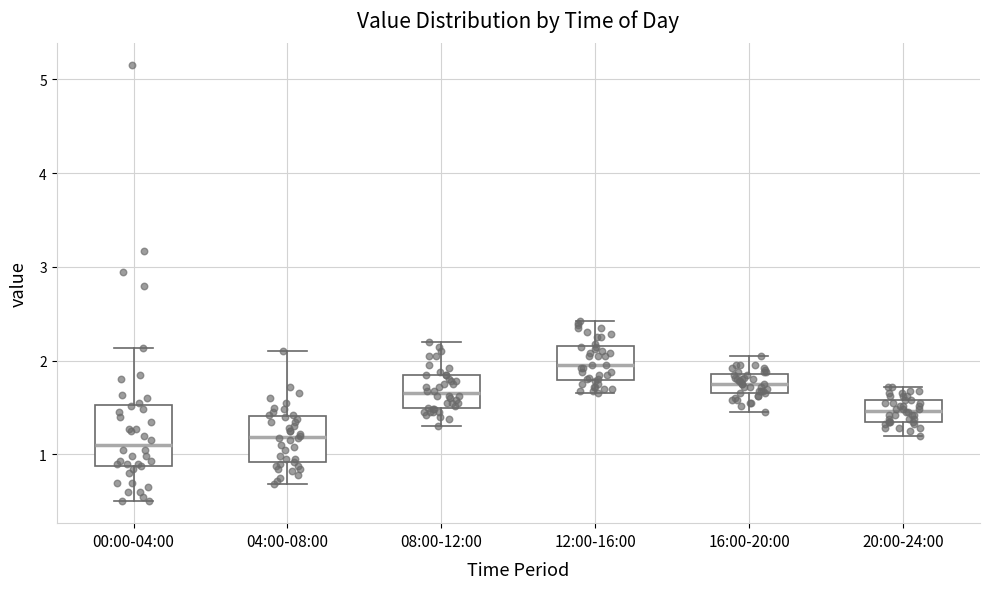

Comparing the boxes themselves (not the whiskers), which one is the tallest?

00:00-04:00